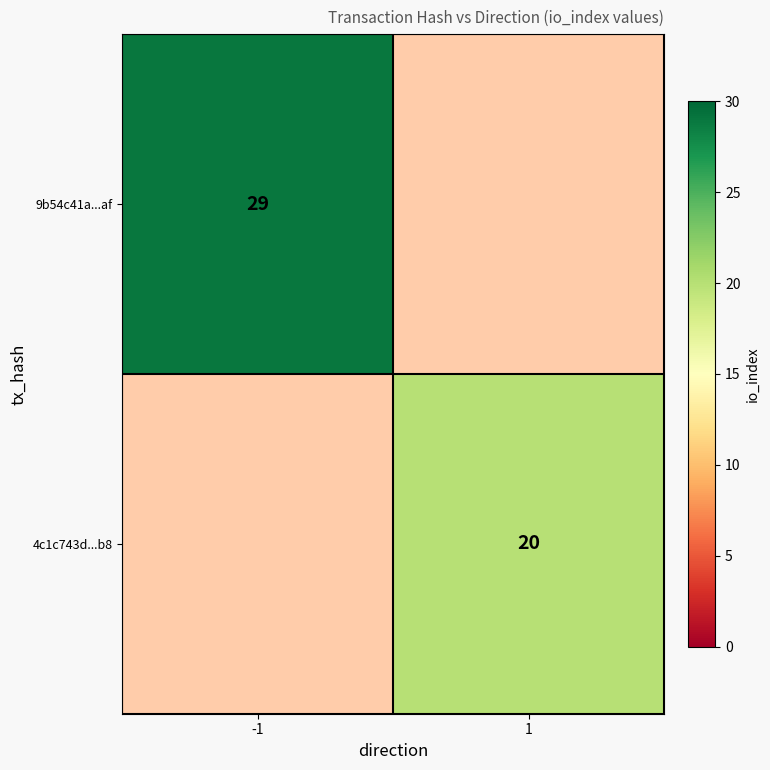

The 9b54c41a...af series shows 29 at -1. True or false?

True